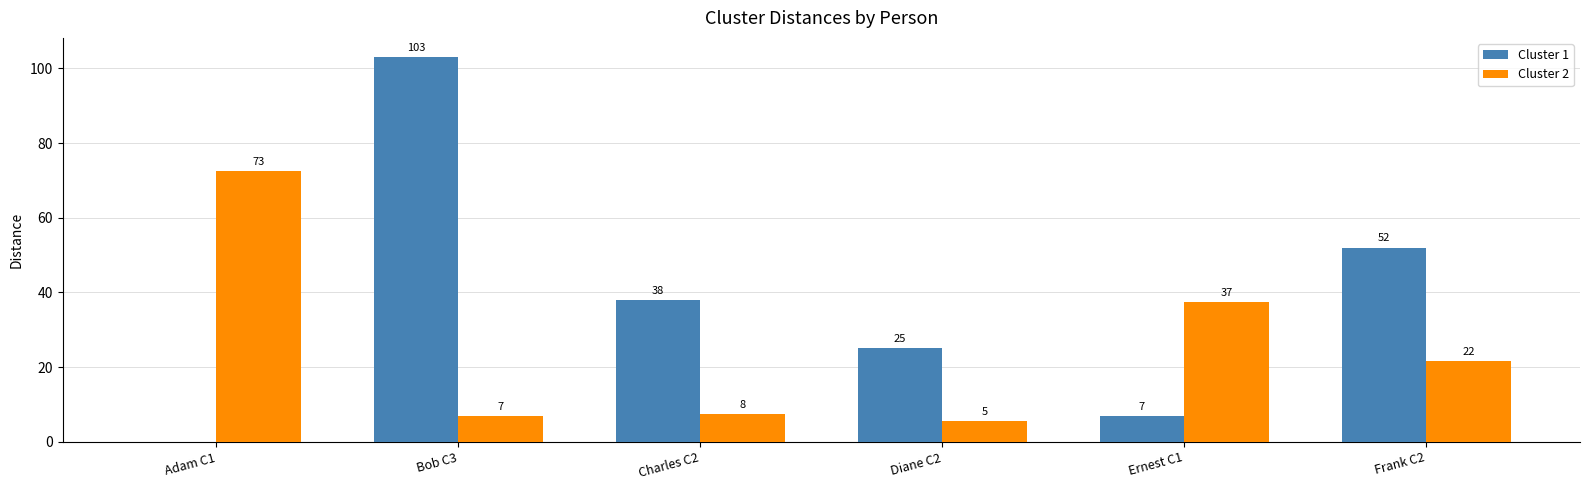

What is the maximum value shown in the chart?

103.0